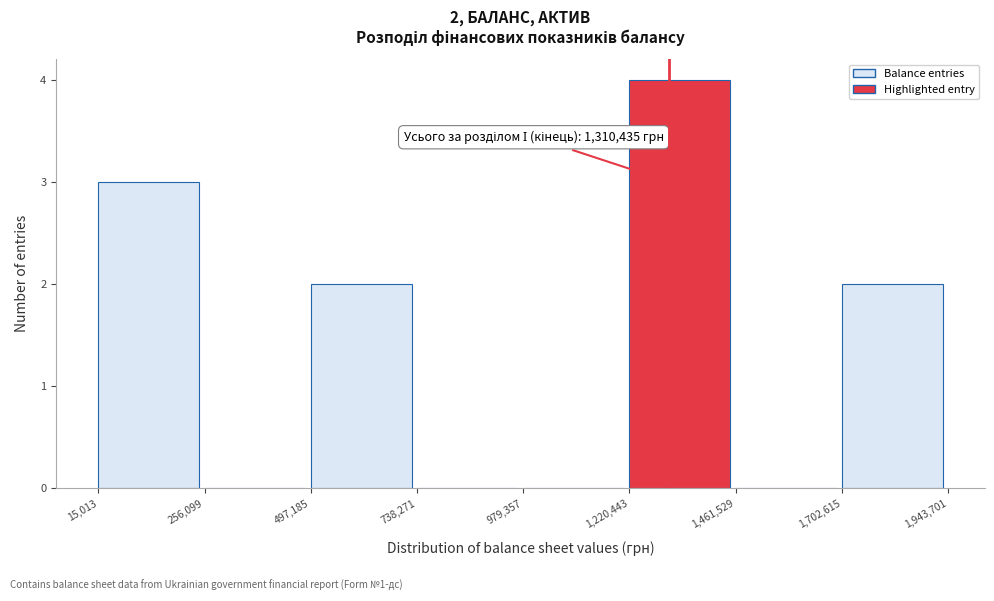

Which range on the x-axis has the tallest bar?

1,220,443 to 1,461,529